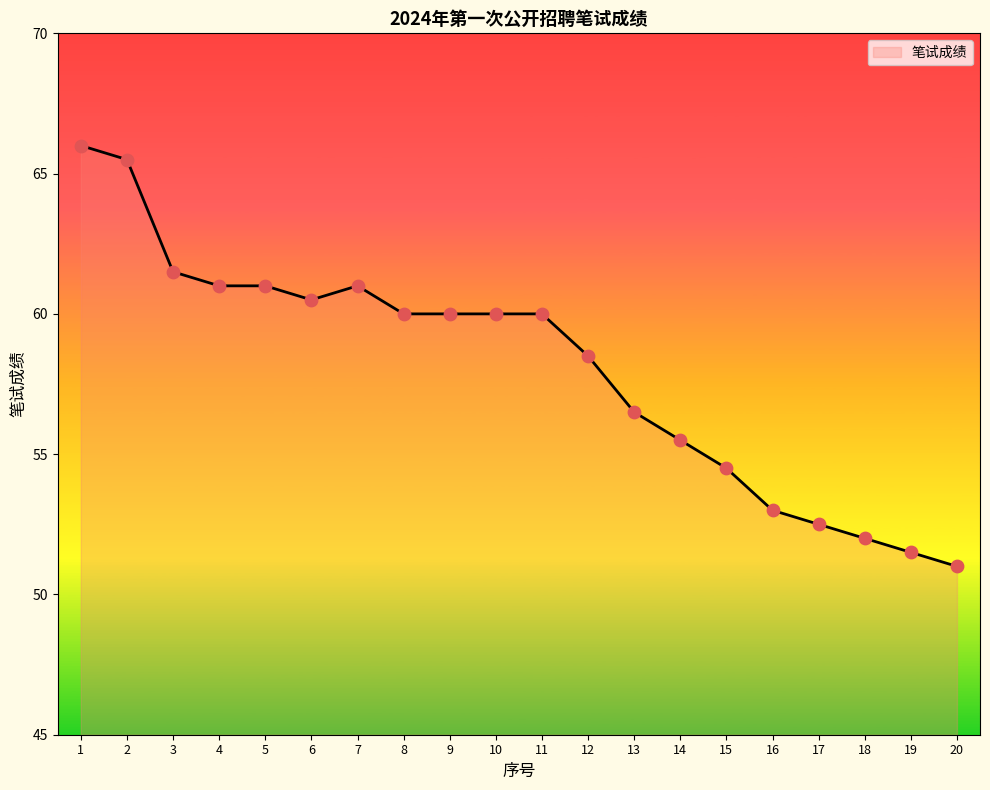

Approximately how many times larger is the value at 9 compared to 7?

1.0